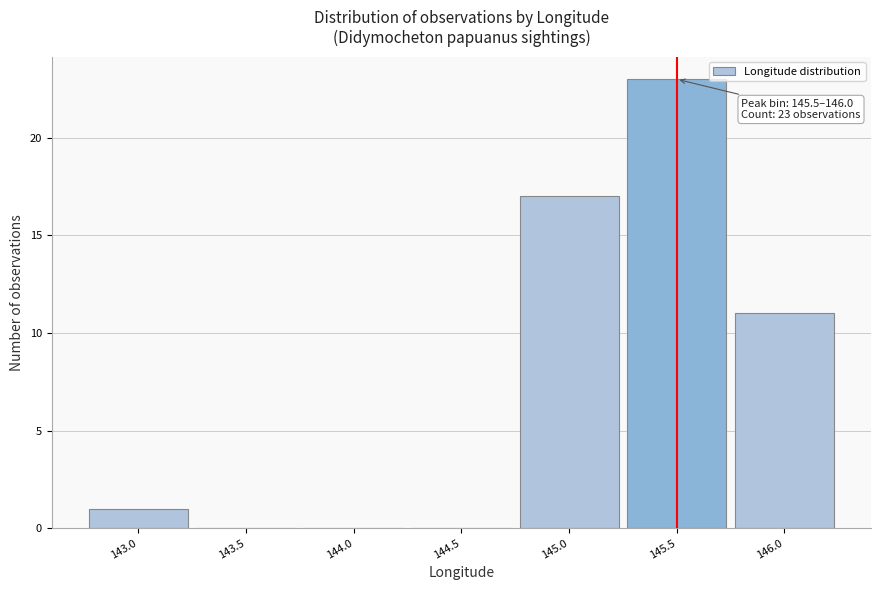

Reading left to right, list all the values displayed in this chart.

143.0=1	143.5=0	144.0=0	144.5=0	145.0=17	145.5=23	146.0=11